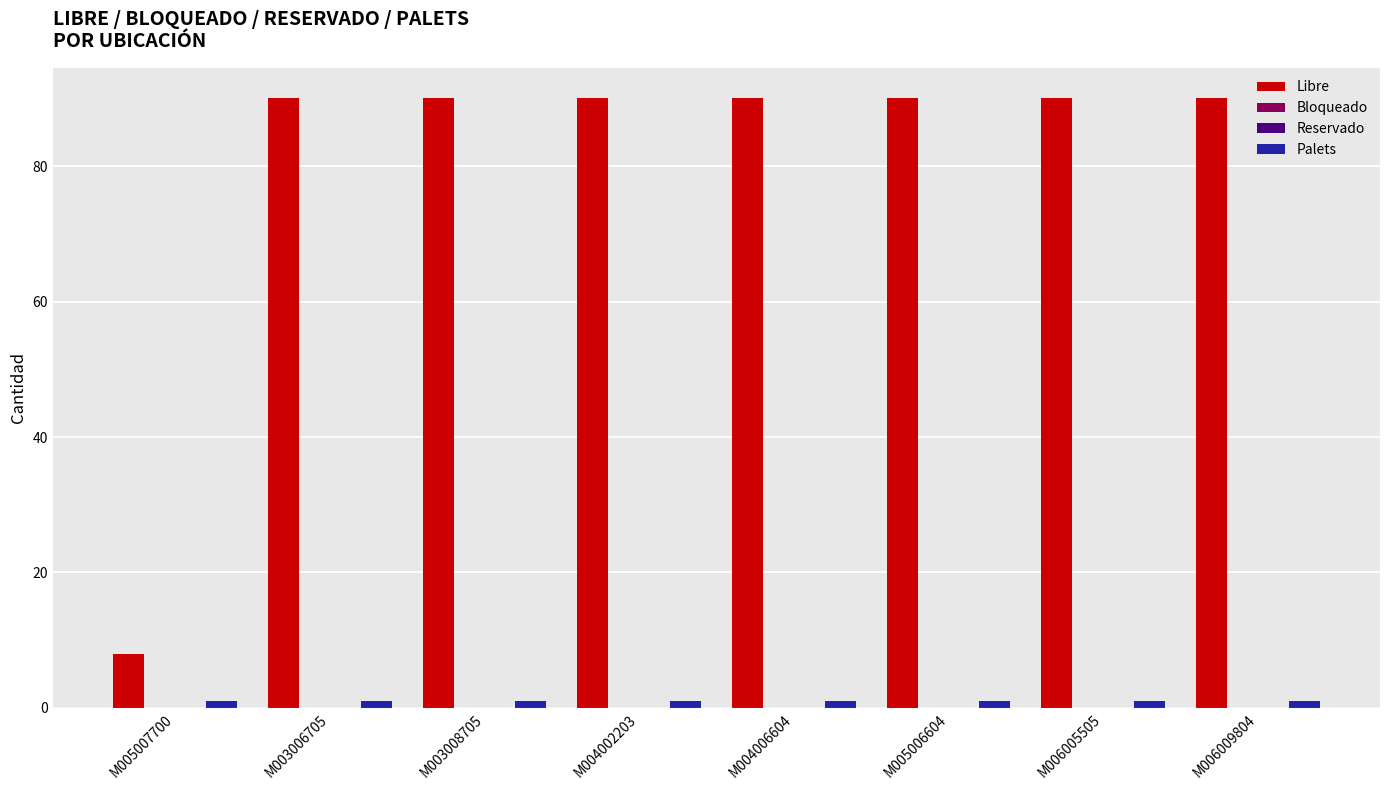

Reading left to right, extract all data points from this chart.

Libre: M005007700=8	M003006705=90	M003008705=90	M004002203=90	M004006604=90	M005006604=90	M006005505=90	M006009804=90
Bloqueado: M005007700=0	M003006705=0	M003008705=0	M004002203=0	M004006604=0	M005006604=0	M006005505=0	M006009804=0
Reservado: M005007700=0	M003006705=0	M003008705=0	M004002203=0	M004006604=0	M005006604=0	M006005505=0	M006009804=0
Palets: M005007700=1	M003006705=1	M003008705=1	M004002203=1	M004006604=1	M005006604=1	M006005505=1	M006009804=1